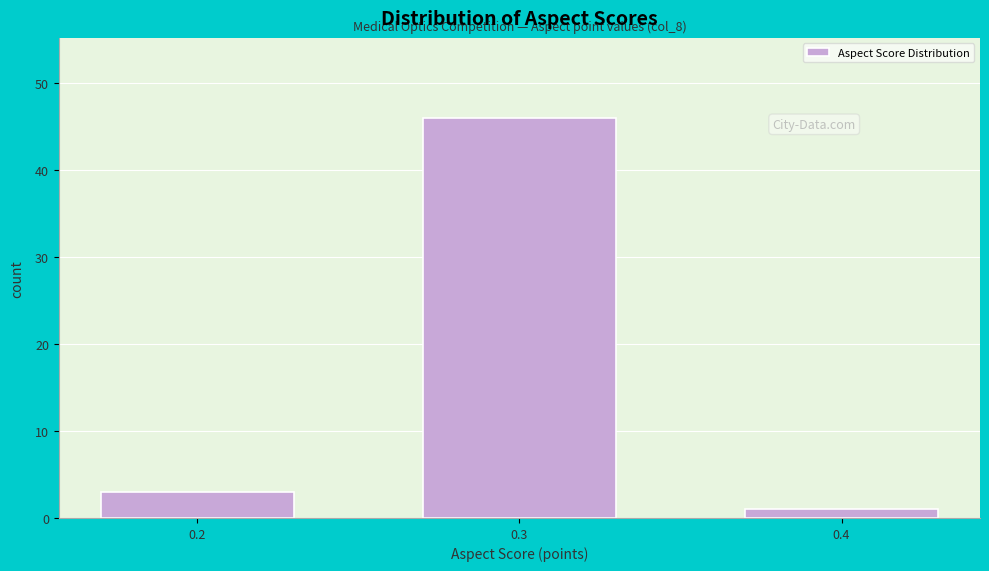

Reading left to right, transcribe all the data shown in this chart.

0.2=3	0.3=46	0.4=1